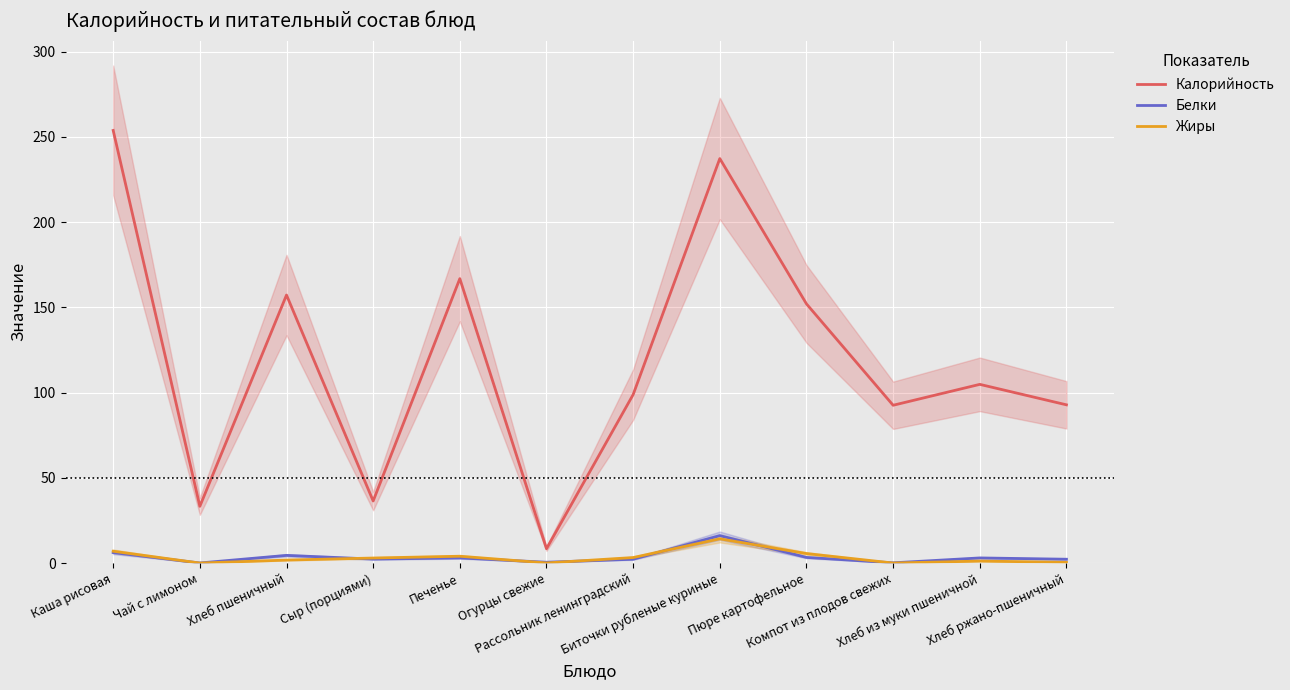

Which series has the largest total across all categories?

Калорийность